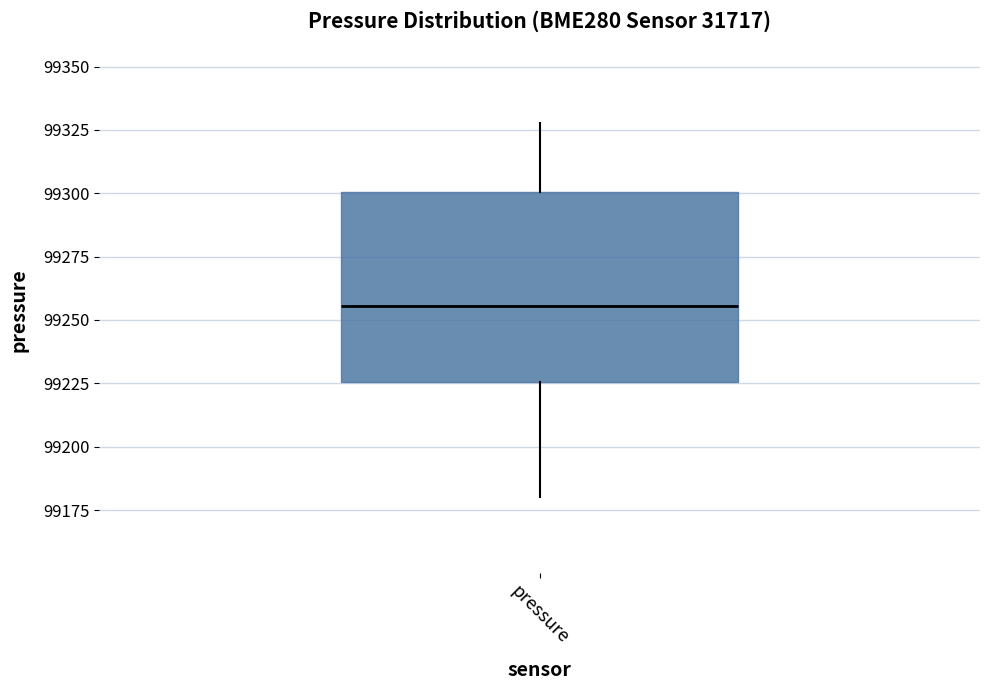

Where does the median line of the box for pressure sit on the y-axis? The values are not printed on the chart, so give them approximately, as read against the axis.

99255